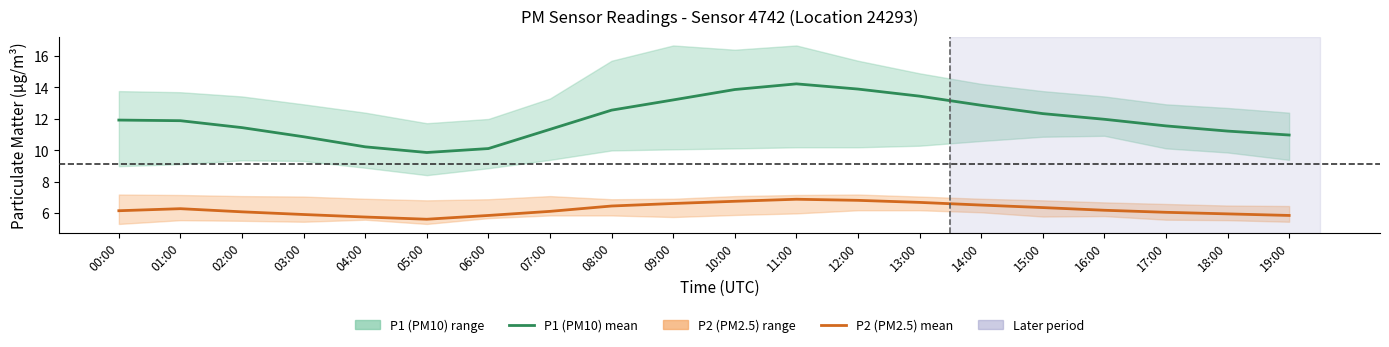

Between 13:00 and 17:00, which series saw the biggest shift?

P1 (PM10) mean